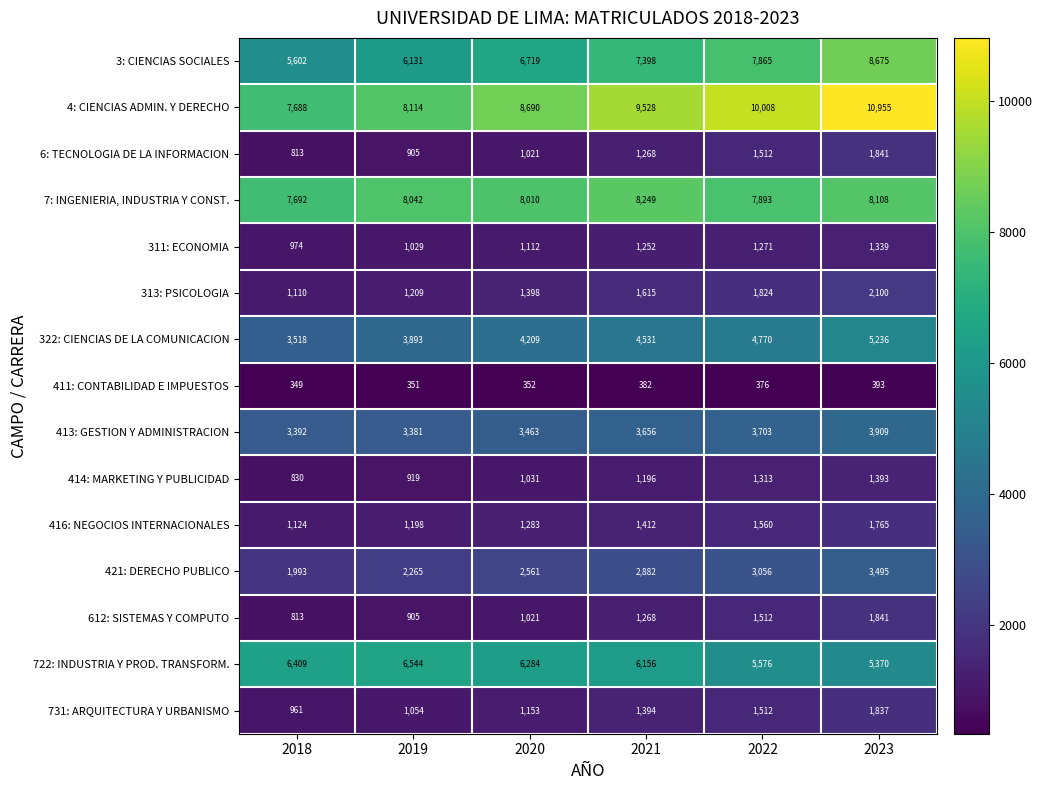

The value of 411: CONTABILIDAD E IMPUESTOS at 2020 is 605. True or false?

False